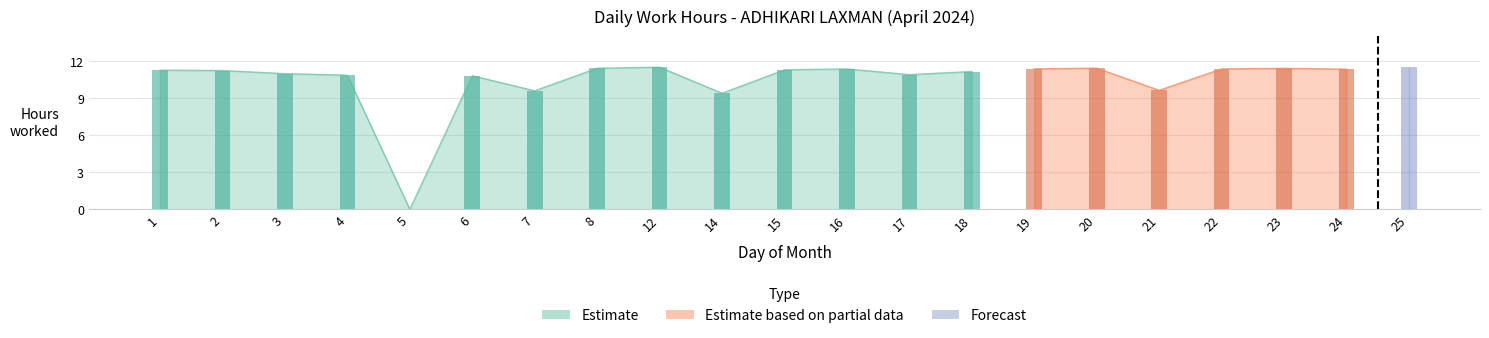

Which series has the largest range (max minus min)?

Estimate